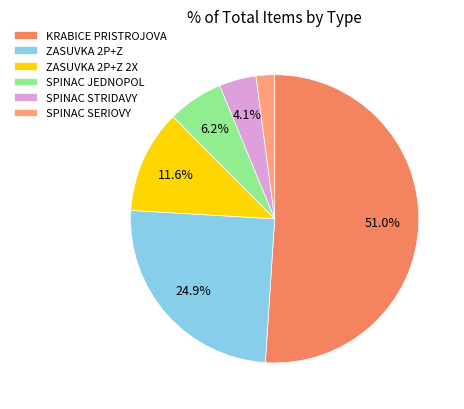

To the nearest percent, what is the average slice percentage?

17%